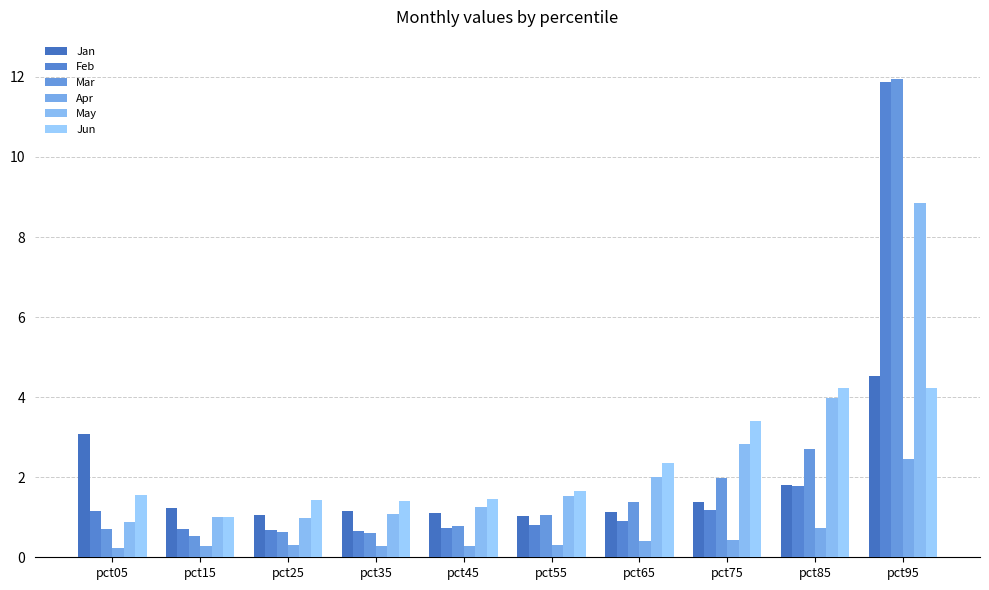

Which series changed the most between pct05 and pct95?

Mar